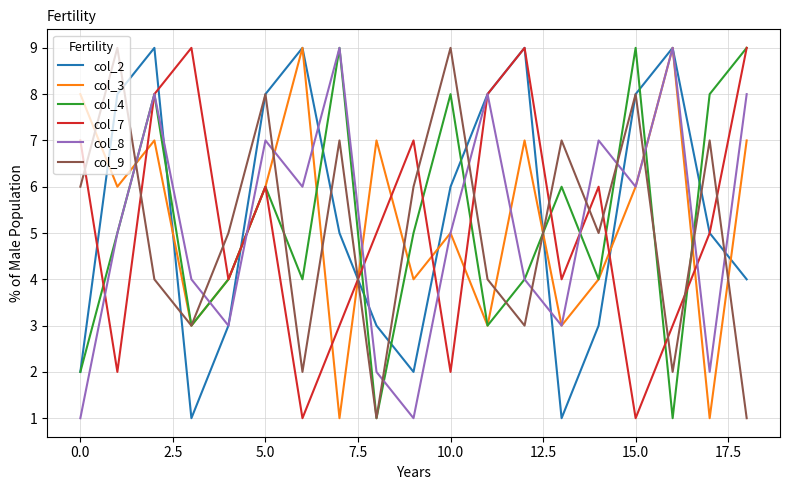

What are all the series names shown in the legend?

col_2, col_3, col_4, col_7, col_8, col_9